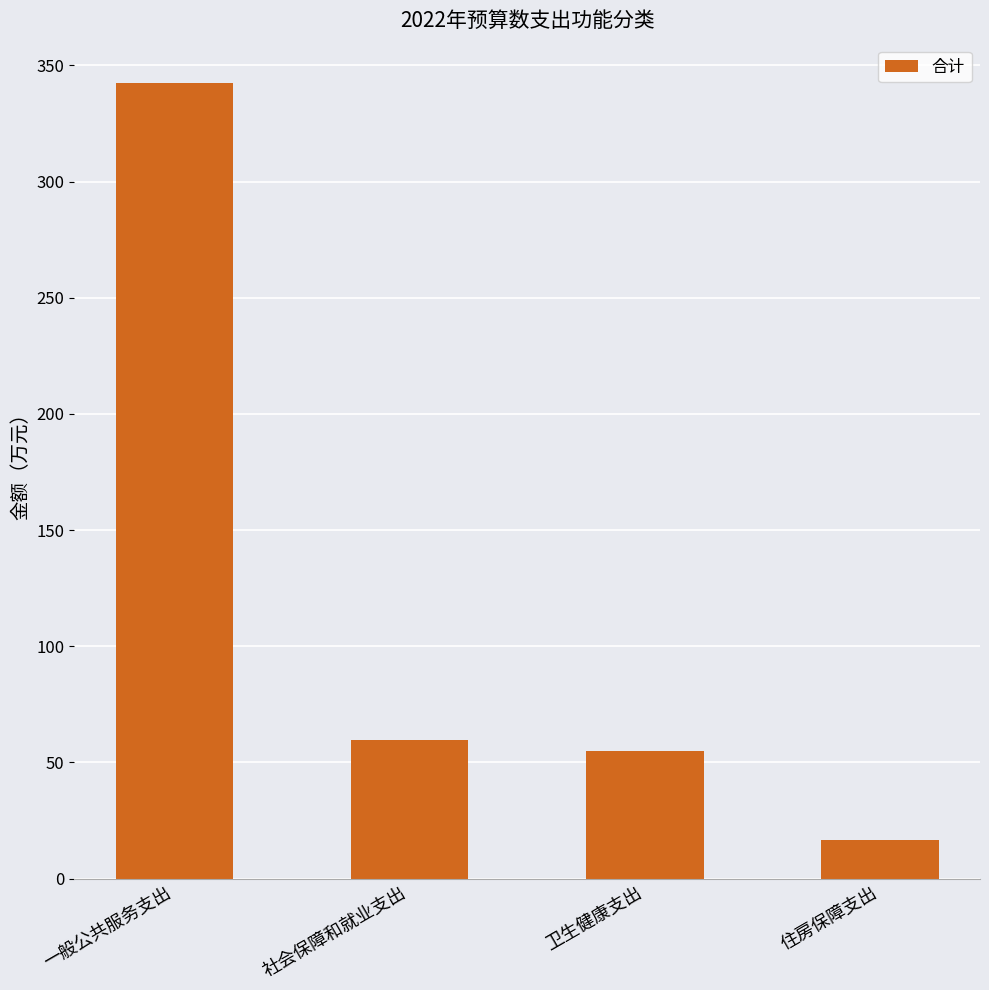

True or false: the data shows 54.9 at 卫生健康支出.

True